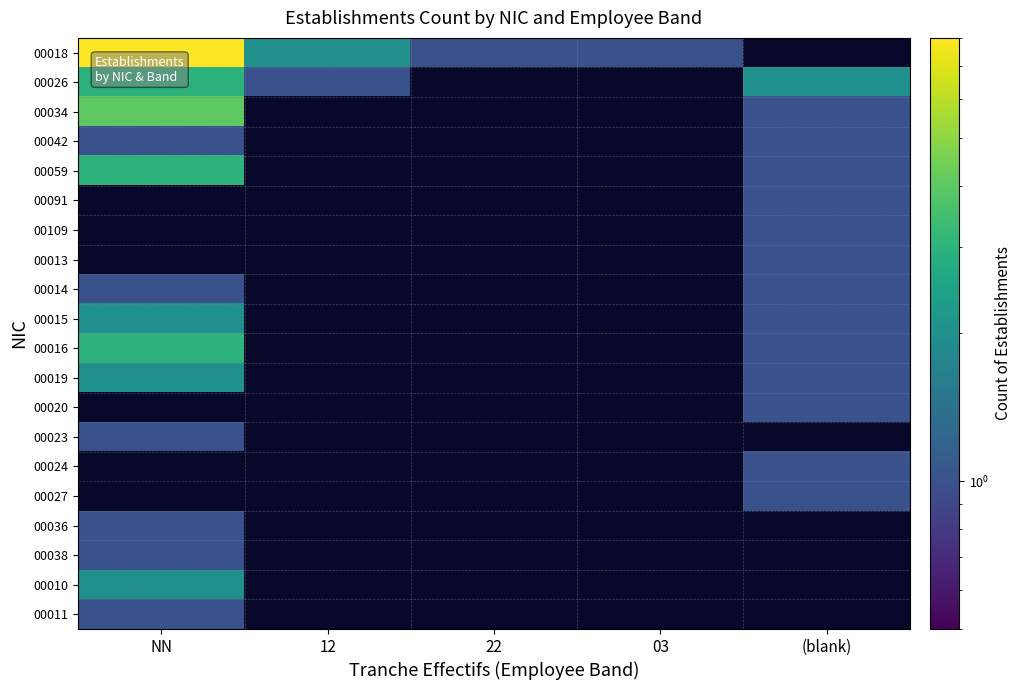

What is the highest value of the 00010 series?

2.0